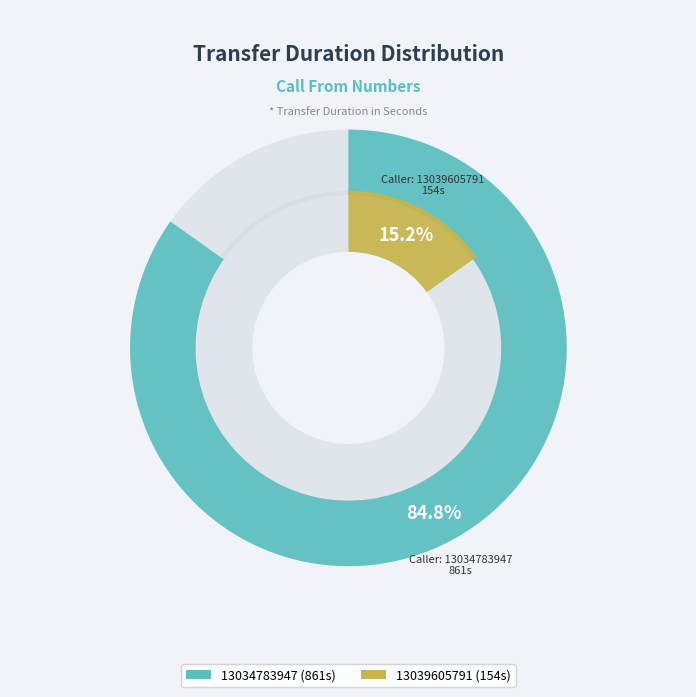

True or false: 13034783947 accounts for 92% of the total.

False